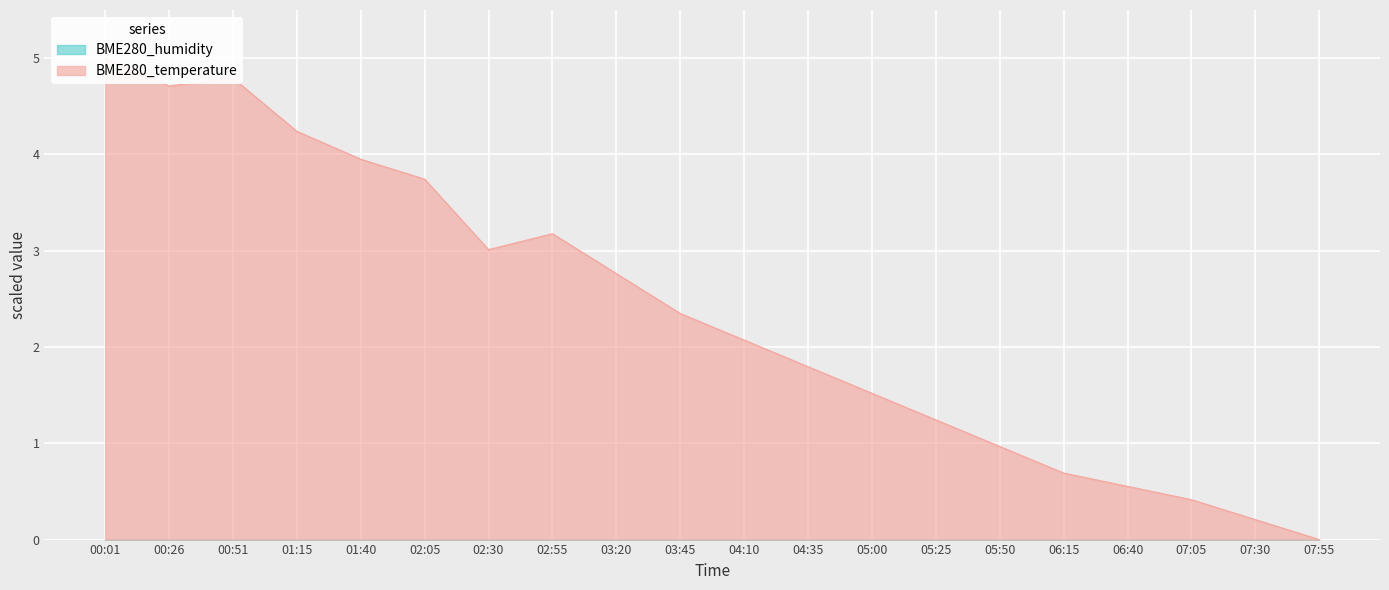

Reading left to right, transcribe all the data shown in this chart.

5.0	4.7	4.8	4.2	4.0	3.7	3.0	3.2	2.8	2.3	2.1	1.8	1.5	1.2	1.0	0.7	0.6	0.4	0.2	0.0